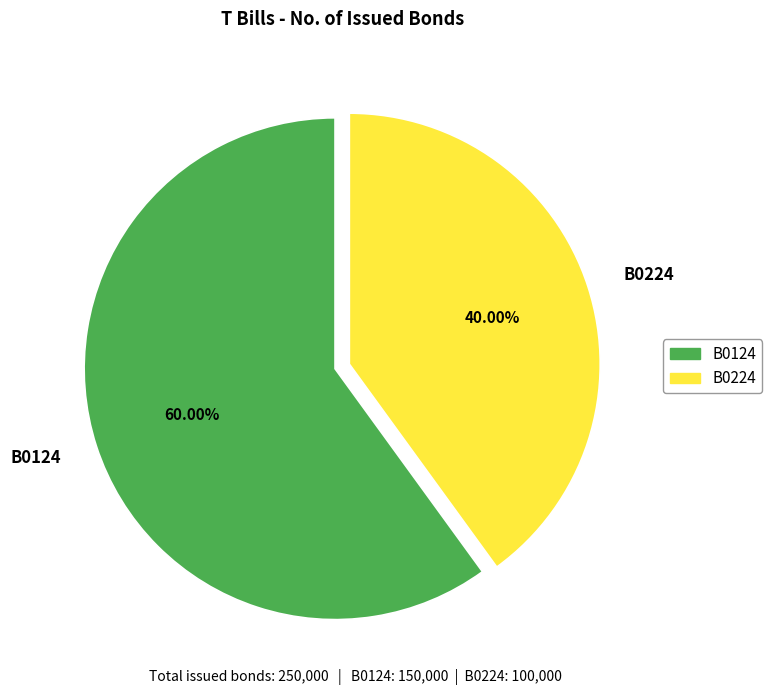

Rank the categories by value from lowest to highest.

B0224, B0124